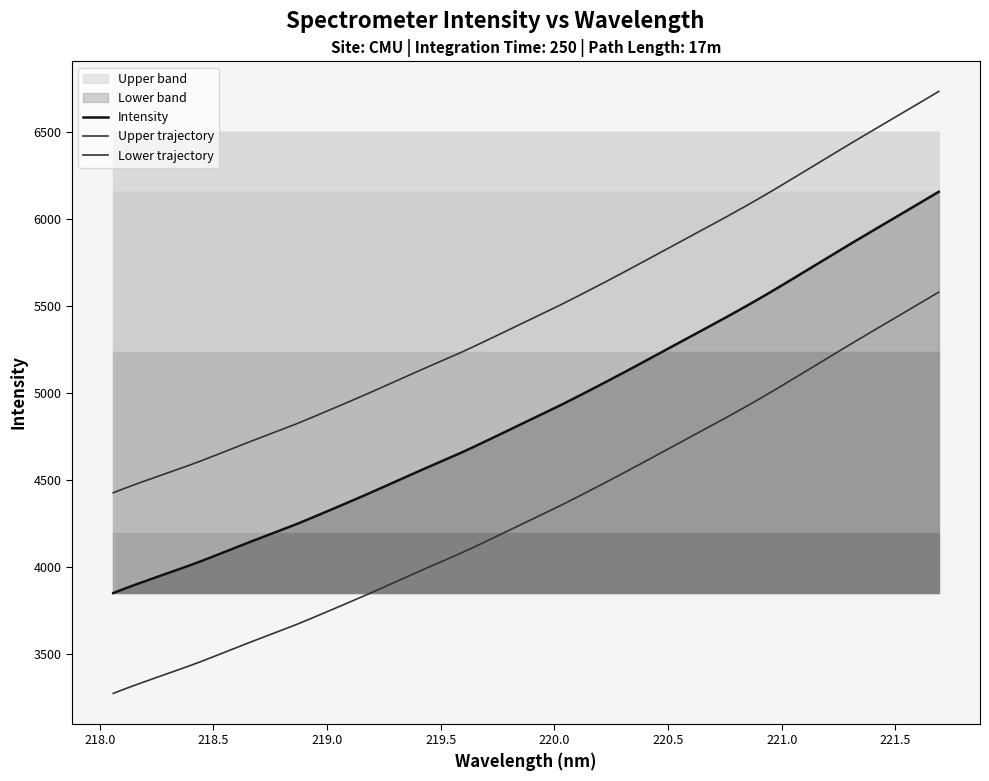

At which category does the chart reach its peak across all series?

221.6902